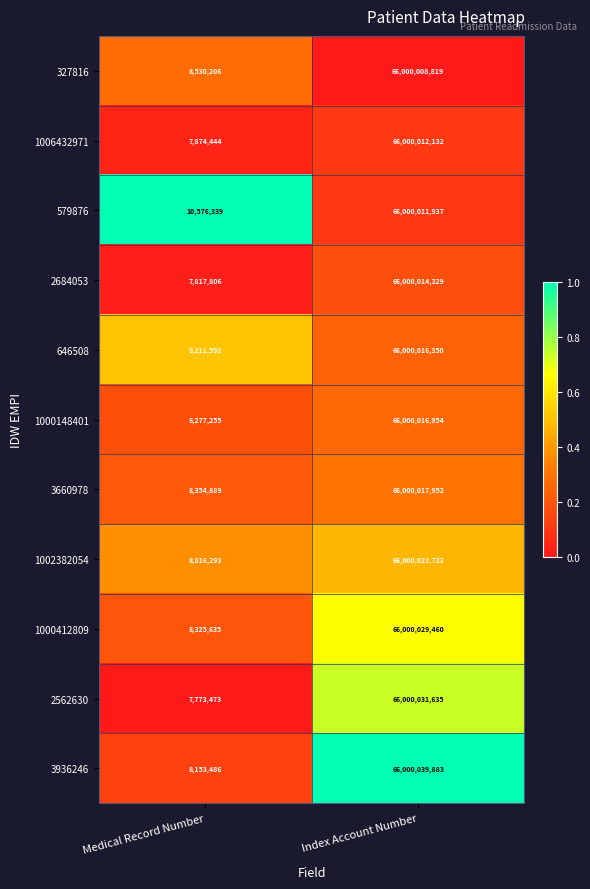

Which series has the largest total across all categories?

579876